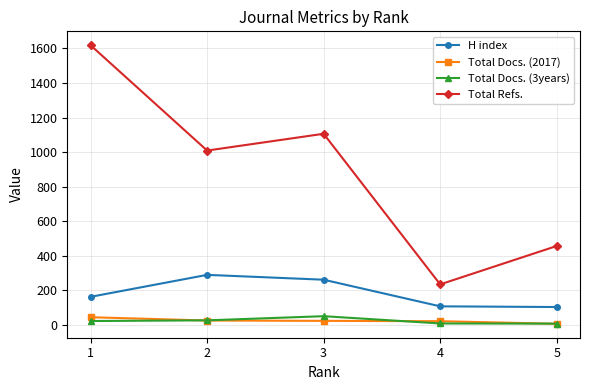

At which label does Total Docs. (2017) reach its minimum?

5